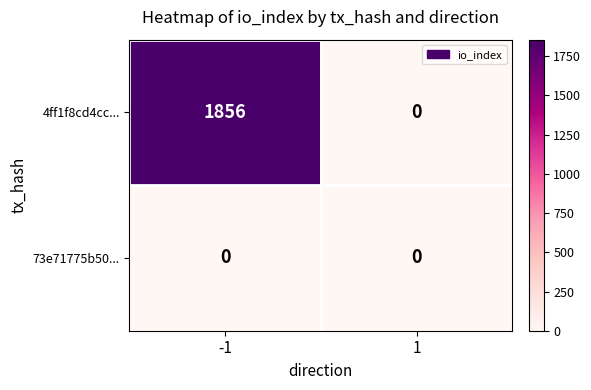

List the series in order of their overall mean, lowest first.

73e71775b50..., 4ff1f8cd4cc...